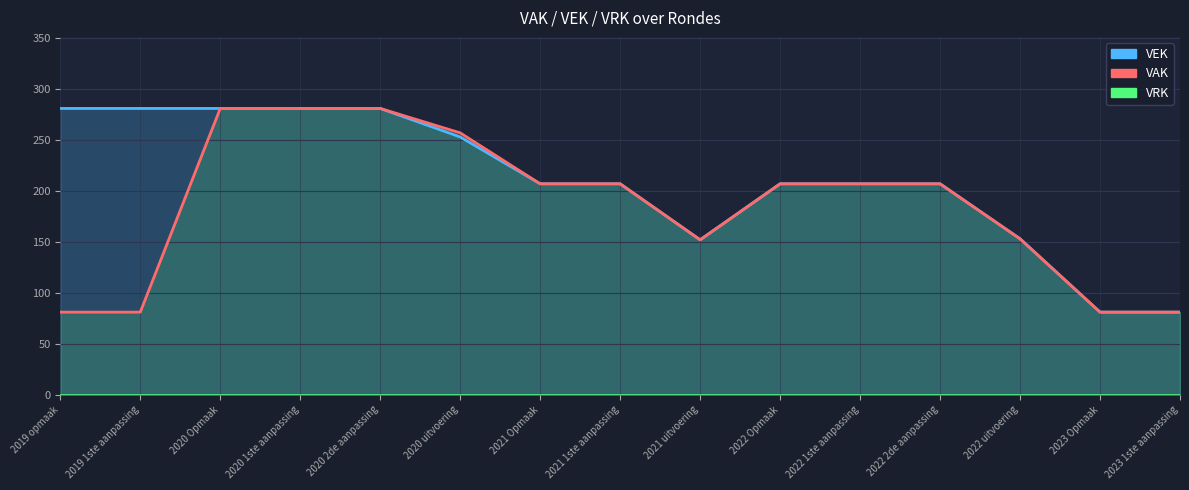

List the labels in order of VRK value, smallest first.

2019 opmaak, 2019 1ste aanpassing, 2020 Opmaak, 2020 1ste aanpassing, 2020 2de aanpassing, 2020 uitvoering, 2021 Opmaak, 2021 1ste aanpassing, 2021 uitvoering, 2022 Opmaak, 2022 1ste aanpassing, 2022 2de aanpassing, 2022 uitvoering, 2023 Opmaak, 2023 1ste aanpassing